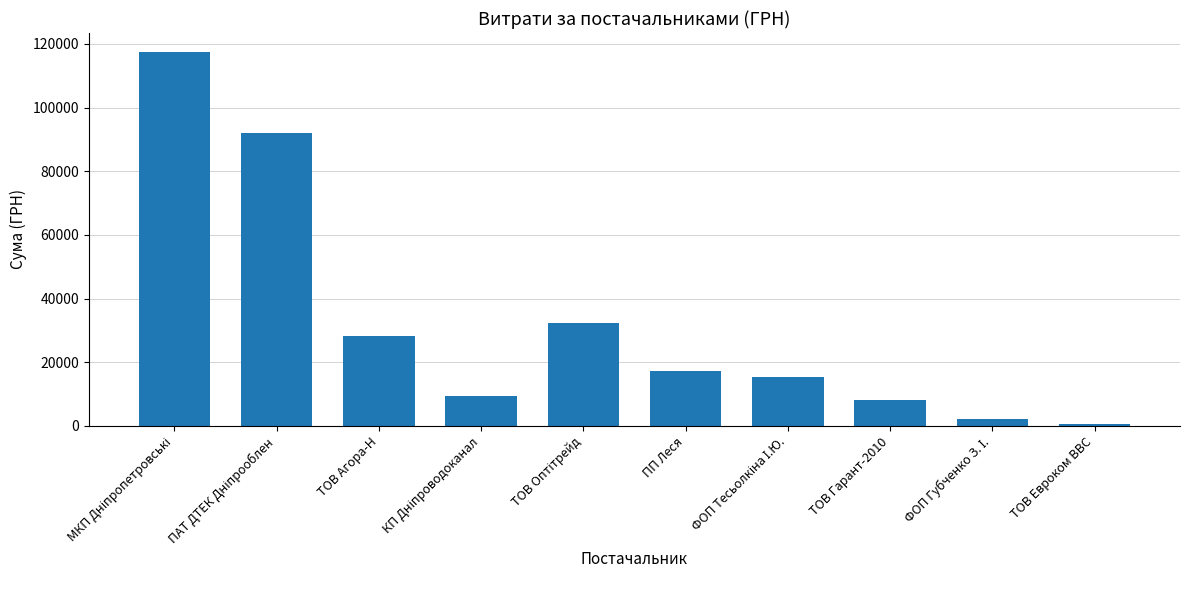

Approximately how many times larger is the value at ПП Леся compared to ТОВ Агора-Н?

0.6